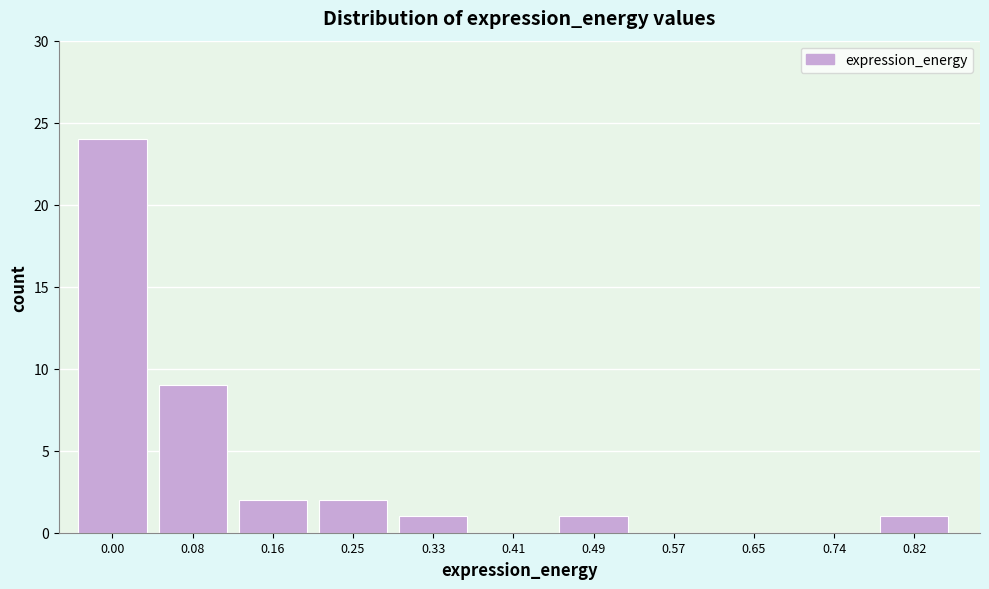

Reading right to left, what are all the values shown in this chart?

0.82=1	0.74=0	0.65=0	0.57=0	0.49=1	0.41=0	0.33=1	0.25=2	0.16=2	0.08=9	0.00=24